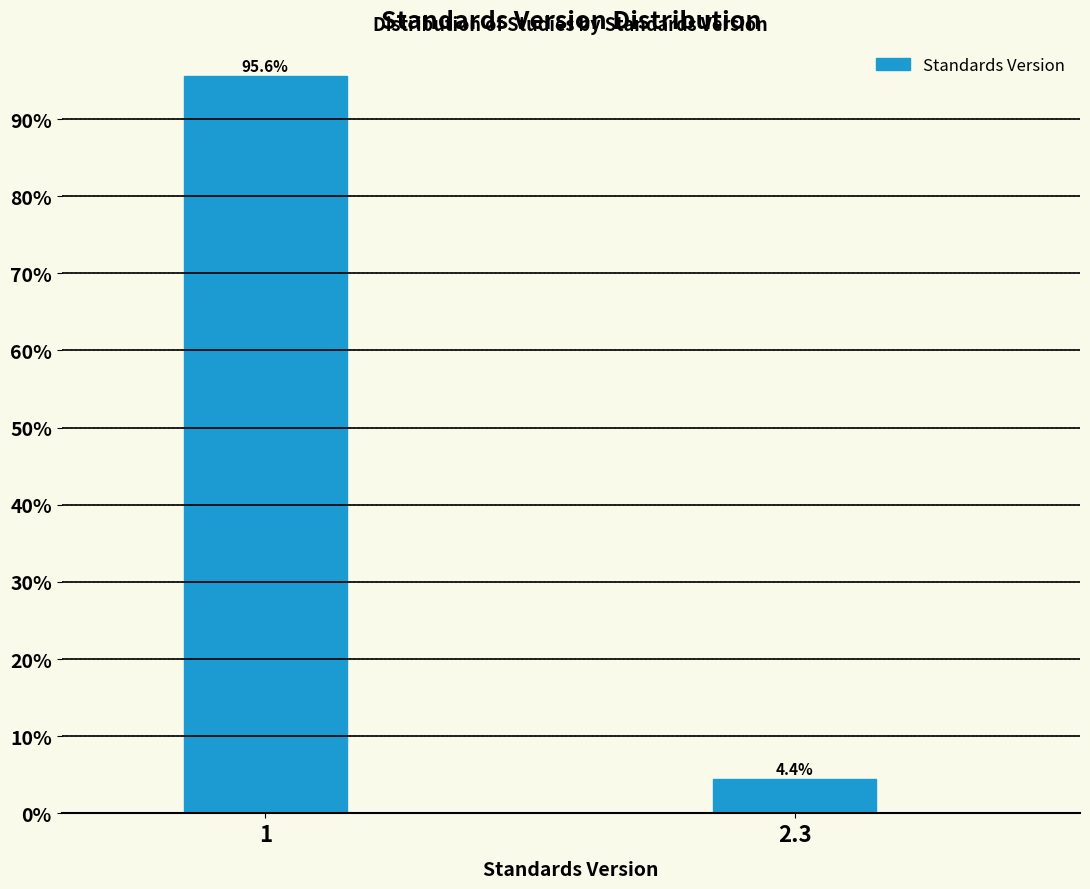

Reading left to right, list all the values displayed in this chart.

95.6	4.4